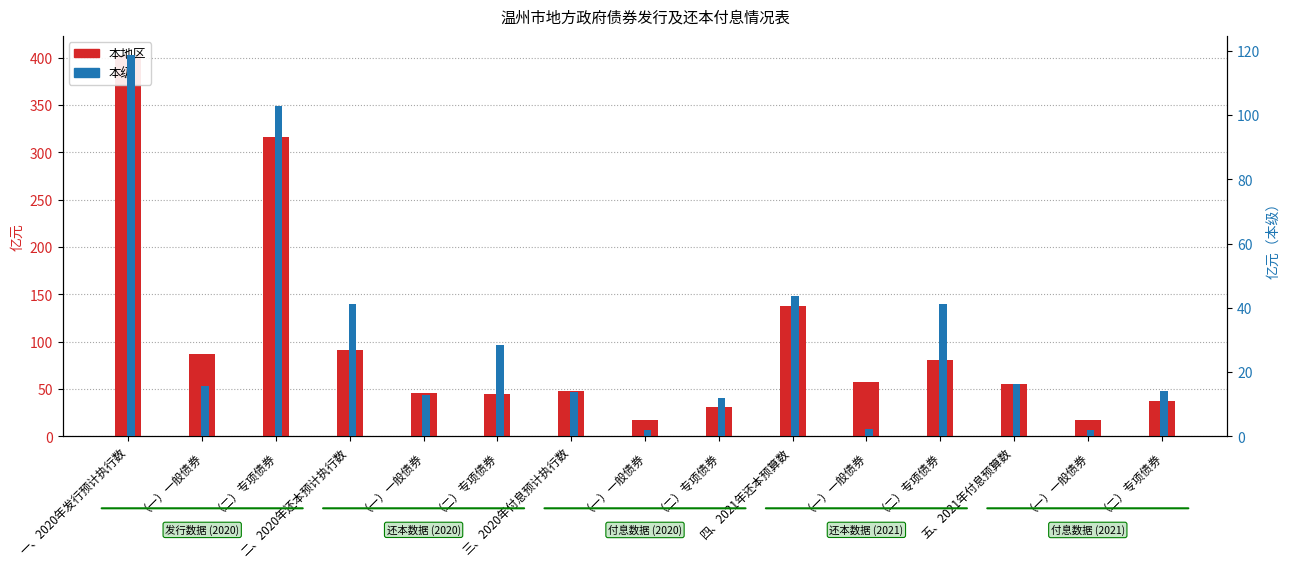

Reading left to right, list all the values displayed in this chart.

本地区: 一、2020年发行预计执行数=402.8	（一）一般债券=86.8	（二）专项债券=316.0	二、2020年还本预计执行数=90.7	（一）一般债券=46.1	（二）专项债券=44.6	三、2020年付息预计执行数=48.0	（一）一般债券=16.7	（二）专项债券=31.3	四、2021年还本预算数=138.1	（一）一般债券=57.5	（二）专项债券=80.5	五、2021年付息预算数=55.0	（一）一般债券=17.3	（二）专项债券=37.6
本级: 一、2020年发行预计执行数=118.7	（一）一般债券=15.7	（二）专项债券=103.0	二、2020年还本预计执行数=41.1	（一）一般债券=12.8	（二）专项债券=28.3	三、2020年付息预计执行数=13.9	（一）一般债券=1.9	（二）专项债券=11.9	四、2021年还本预算数=43.6	（一）一般债券=2.4	（二）专项债券=41.2	五、2021年付息预算数=16.1	（一）一般债券=1.9	（二）专项债券=14.2